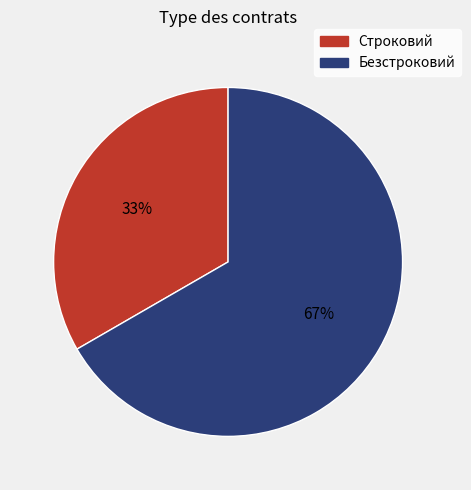

What percentage is the Безстроковий slice, to the nearest percent?

67%